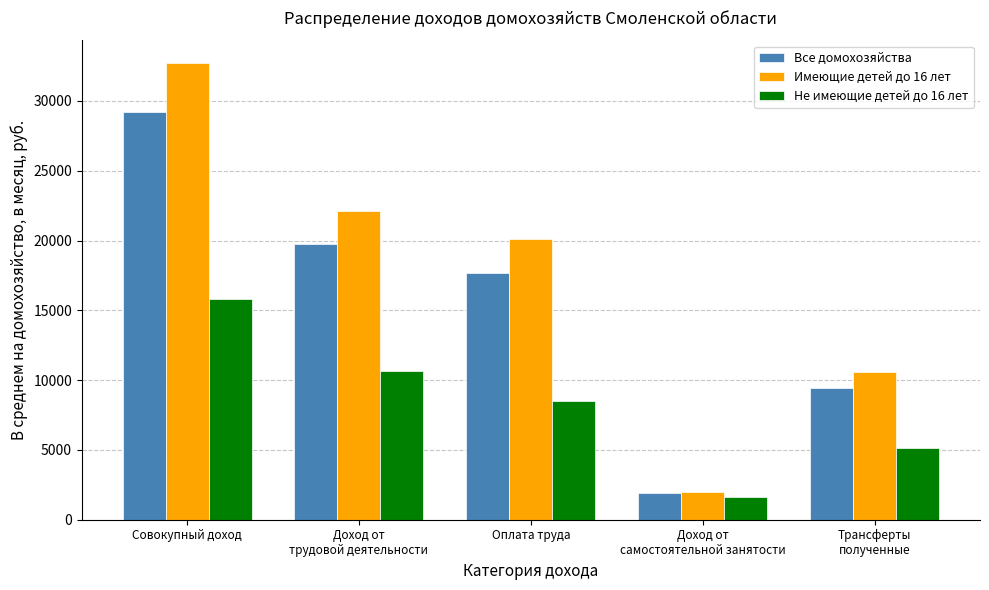

Which series has the largest range (max minus min)?

Имеющие детей до 16 лет